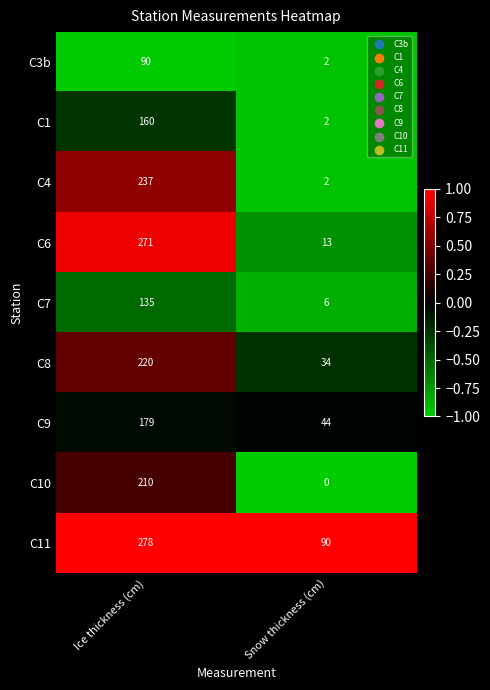

Which category has the highest value in the C6 series?

Ice thickness (cm)